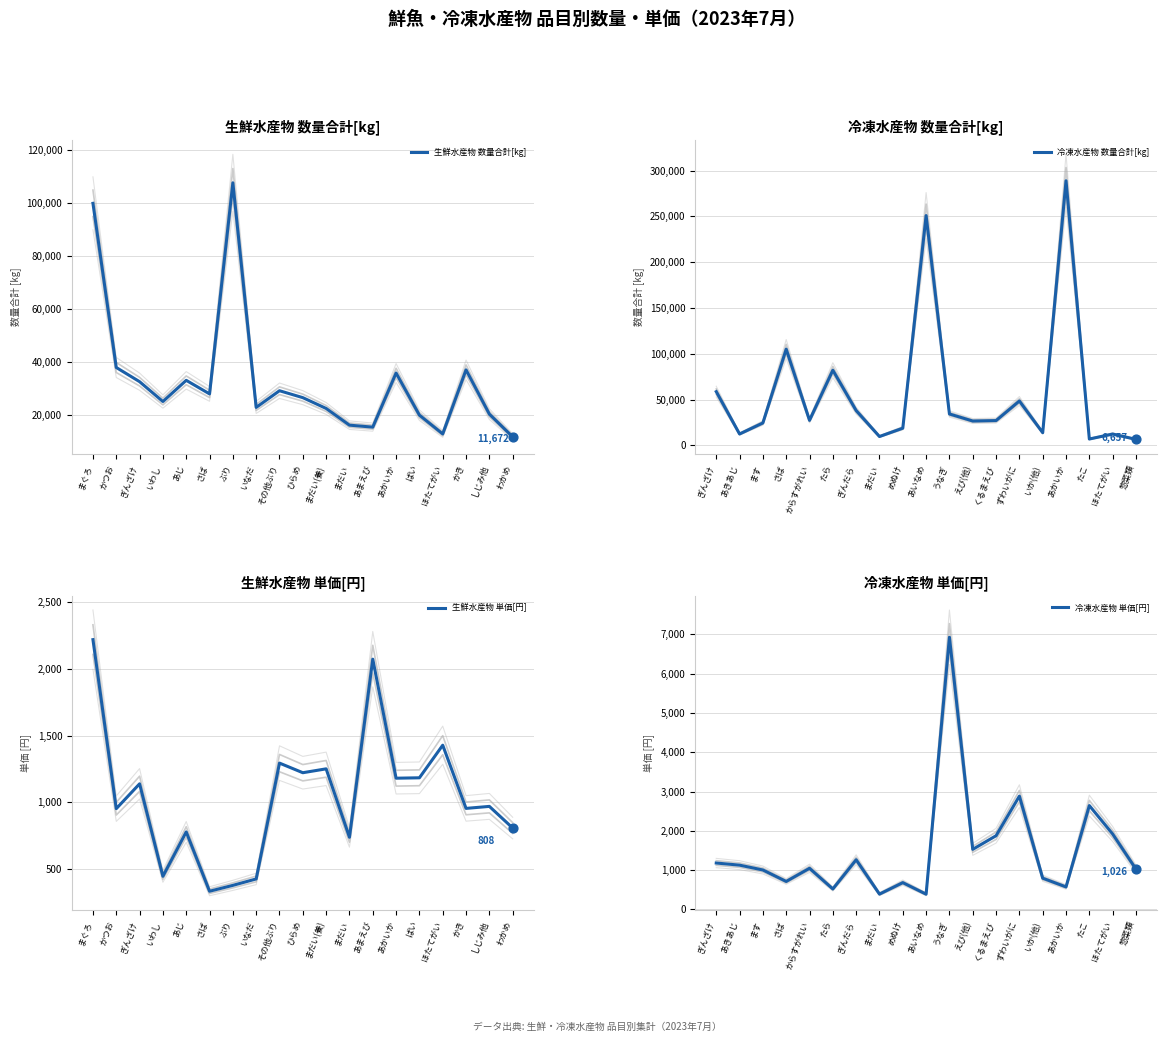

What are all the series names shown in the legend?

生鮮水産物 数量合計[kg], 冷凍水産物 数量合計[kg], 生鮮水産物 単価[円], 冷凍水産物 単価[円]